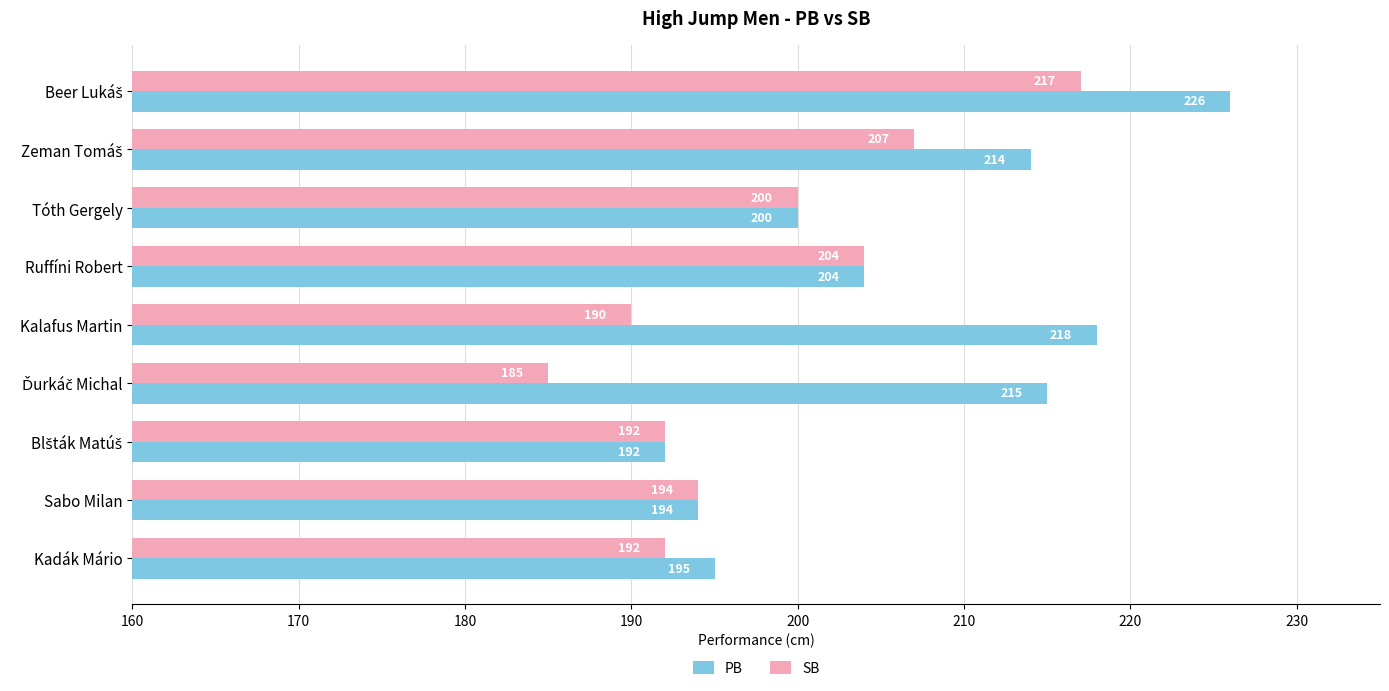

What is the maximum value shown in the chart?

226